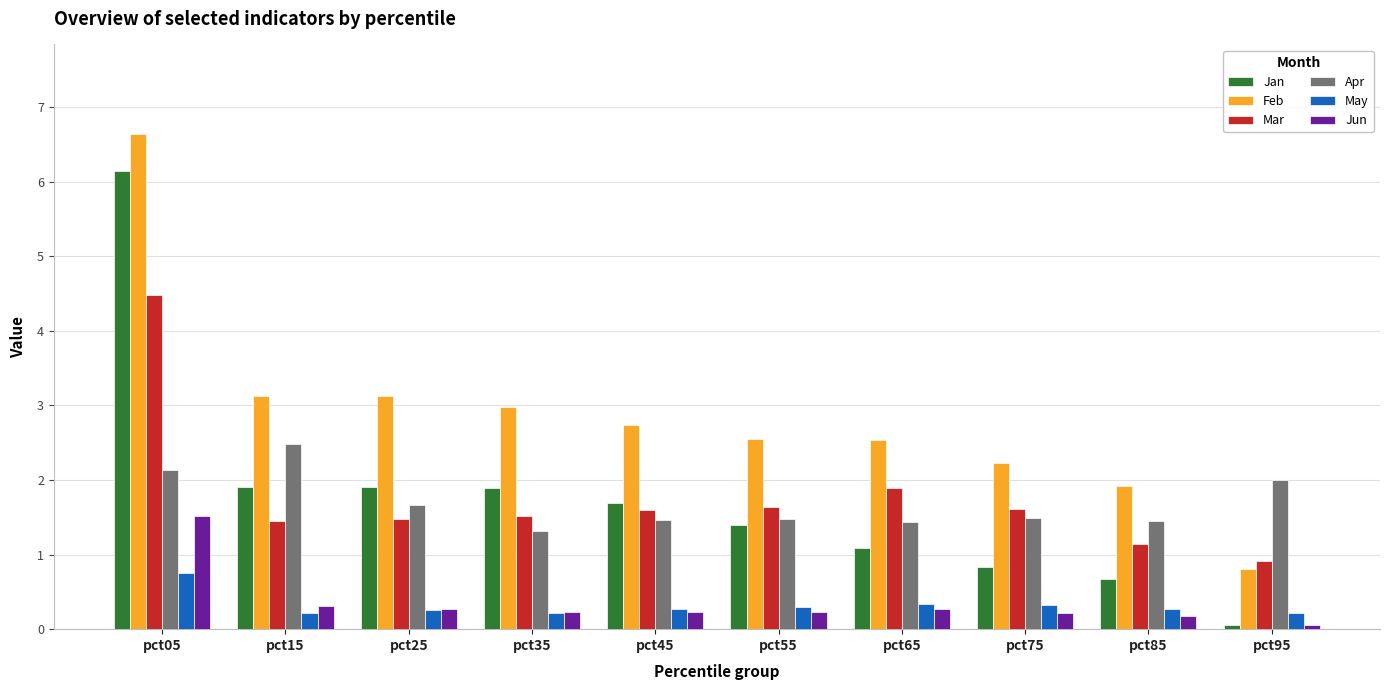

Which series changed the most between pct15 and pct65?

Apr